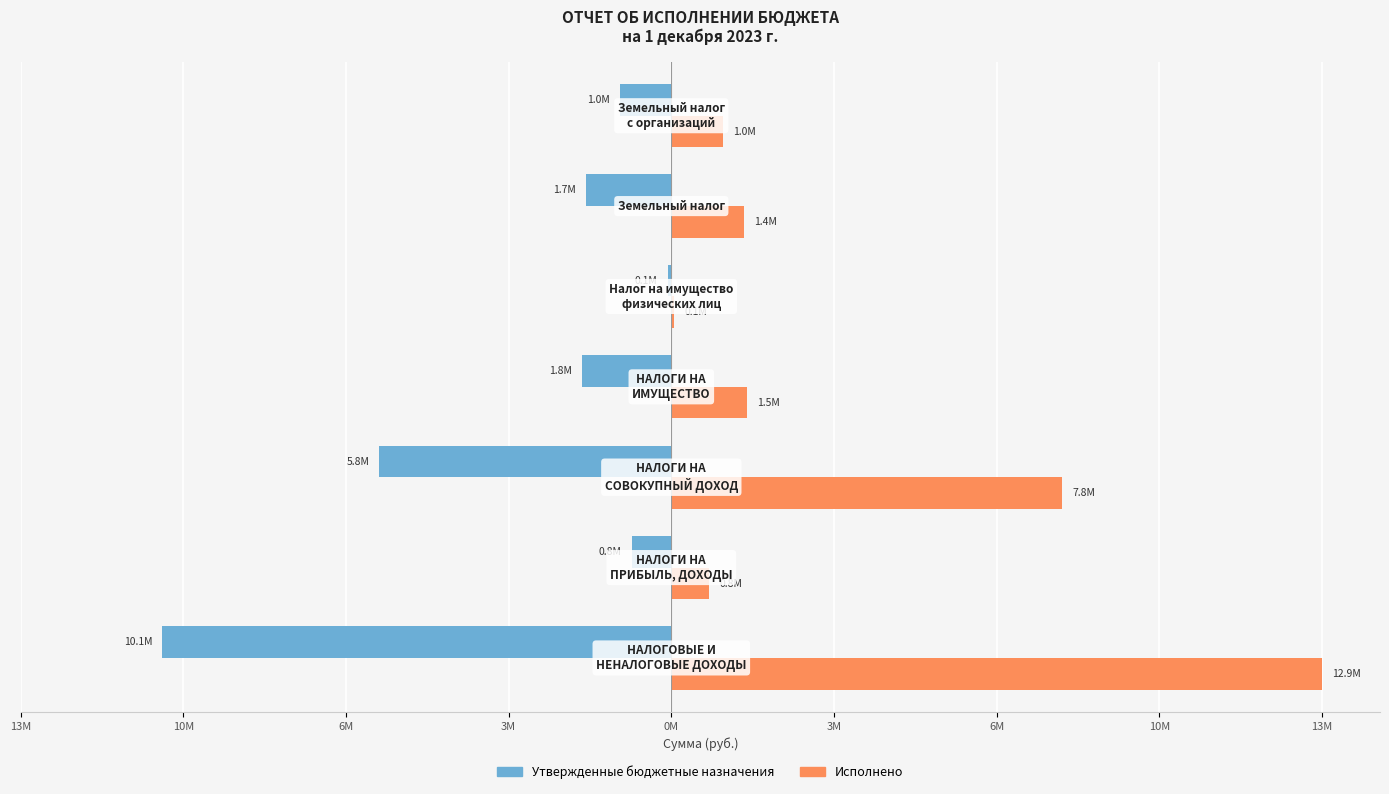

How many categories are shown in the chart?

7